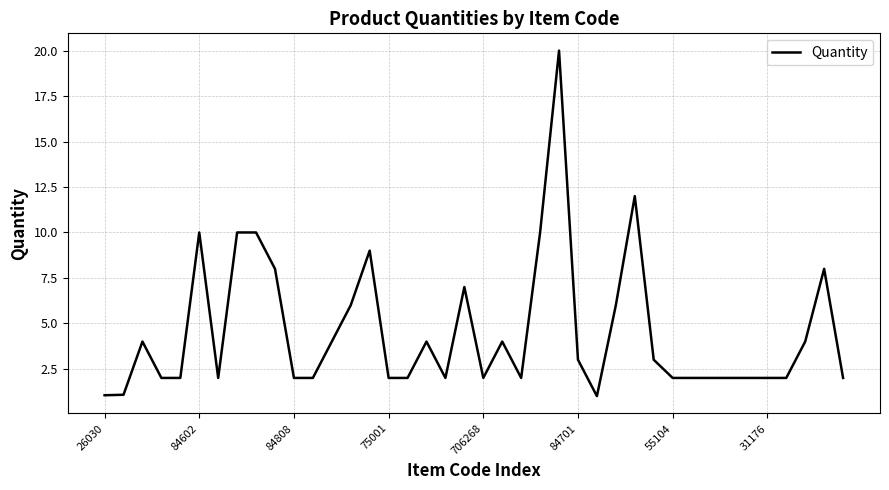

What is the maximum value shown in the chart?

20.0